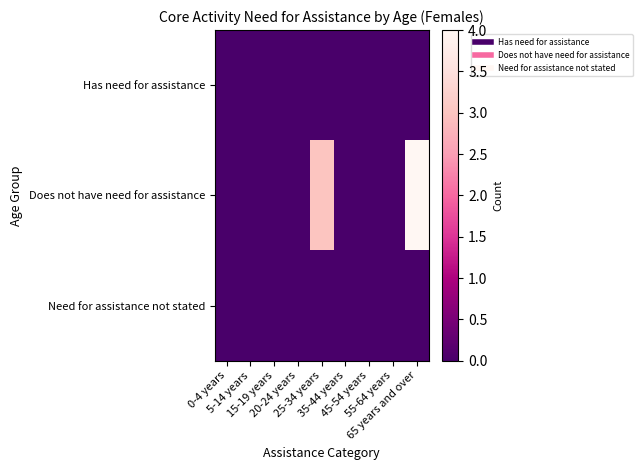

At how many categories does at least one series exceed 2?

2